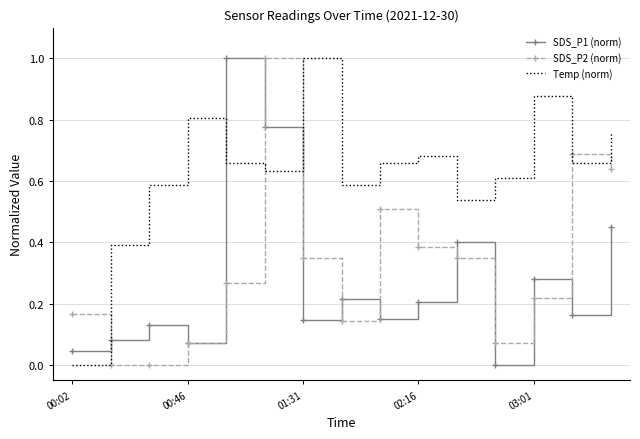

At how many categories does at least one series exceed 0?

15